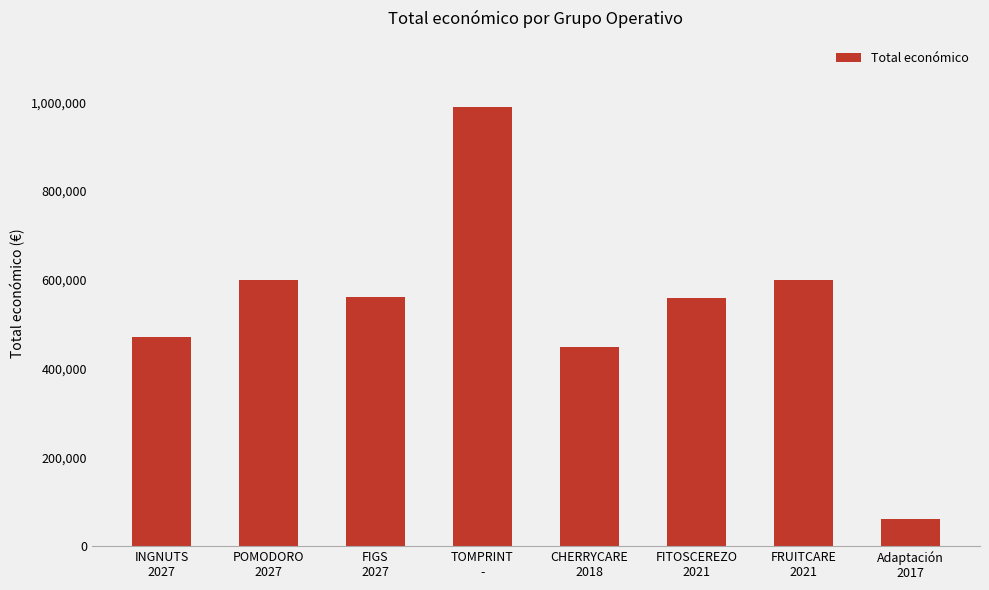

Does the chart contain any negative values?

No